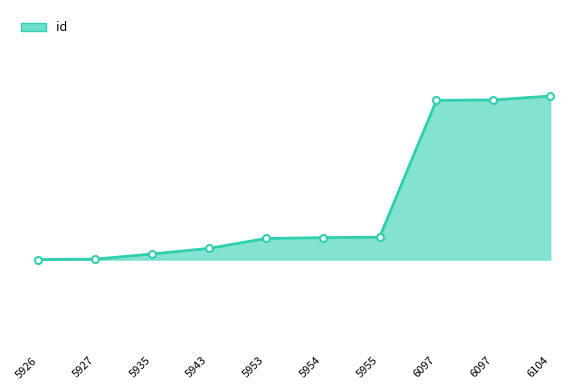

Does the chart have visible grid lines?

No